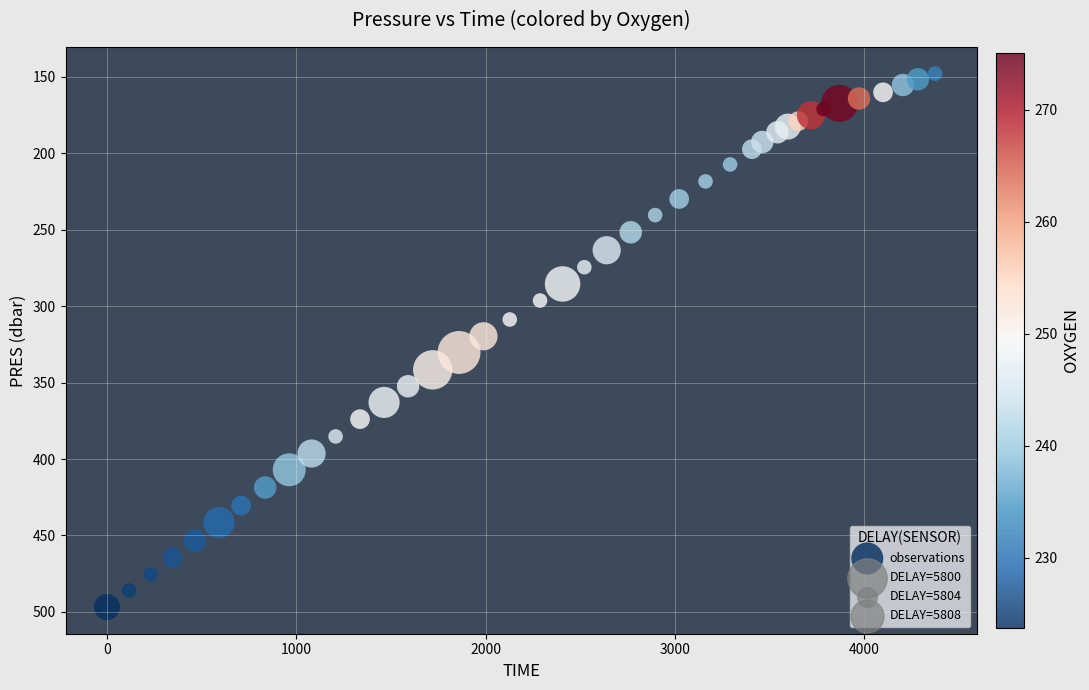

What is the range of X values (max minus min)?

4375.0